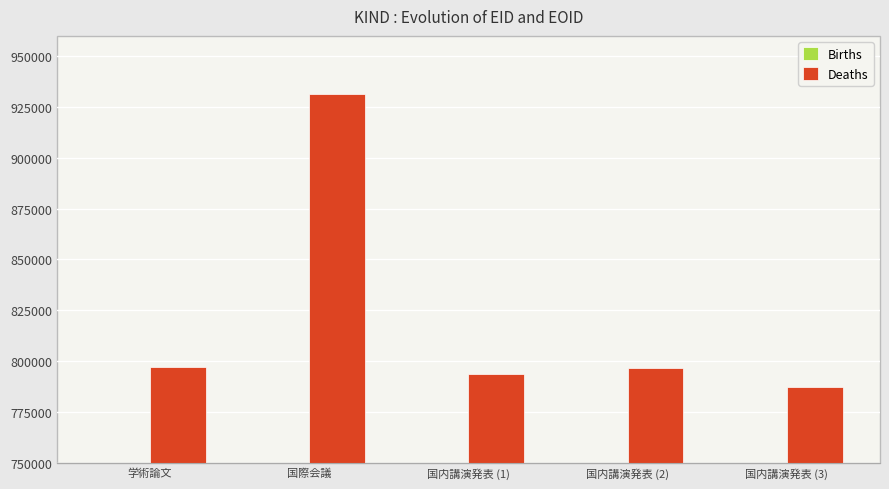

Reading right to left, list all the values displayed in this chart.

Births: 国内講演発表 (3)=297411	国内講演発表 (2)=302344	国内講演発表 (1)=302343	国際会議=297652	学術論文=286699
Deaths: 国内講演発表 (3)=787244	国内講演発表 (2)=796420	国内講演発表 (1)=793742	国際会議=931312	学術論文=796956